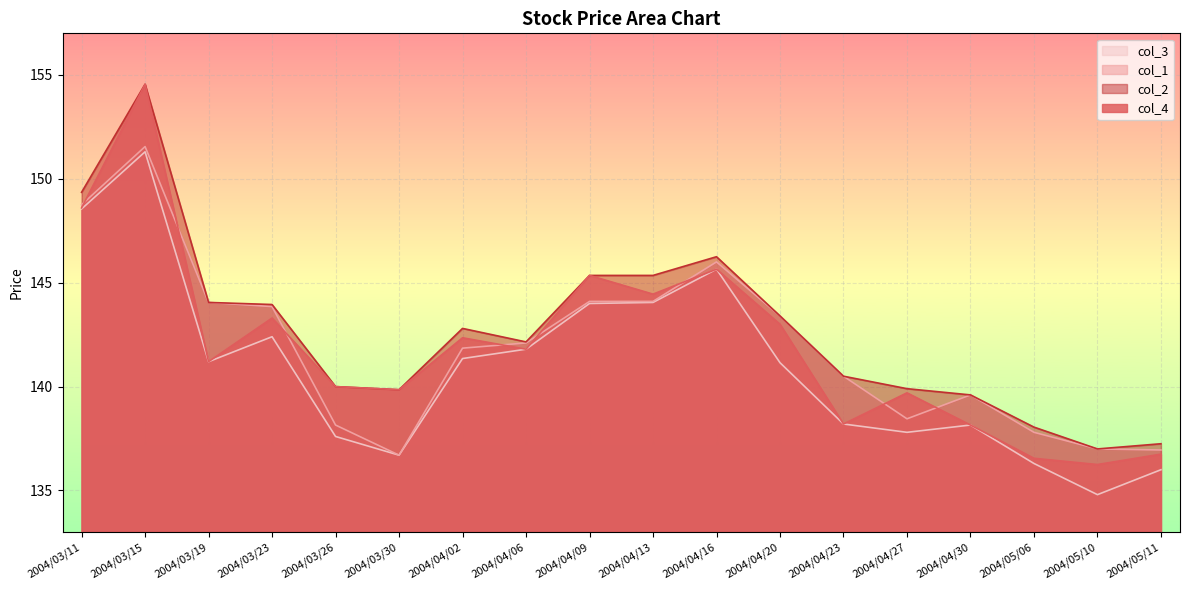

At which label is col_4 closest to 145?

2004/04/09